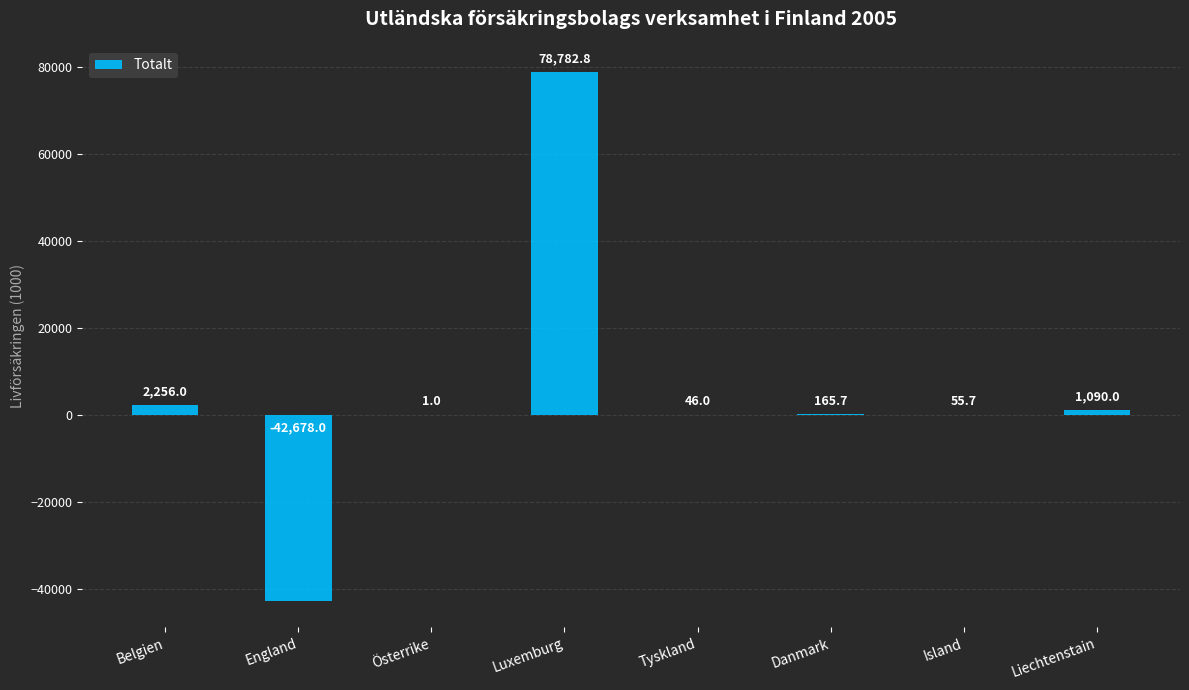

Are the bars horizontal?

No